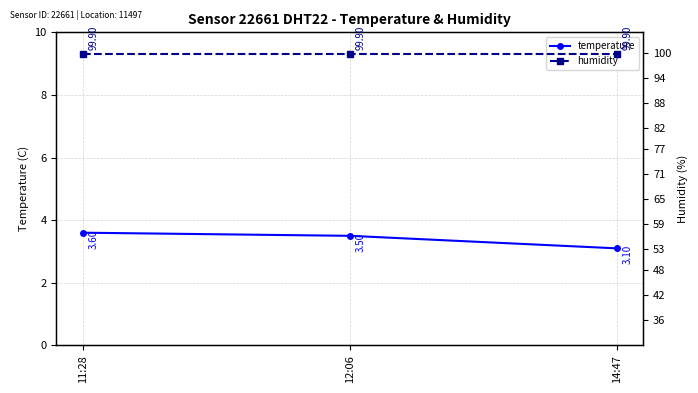

What is the difference between the maximum and second lowest values in the temperature series?

0.1